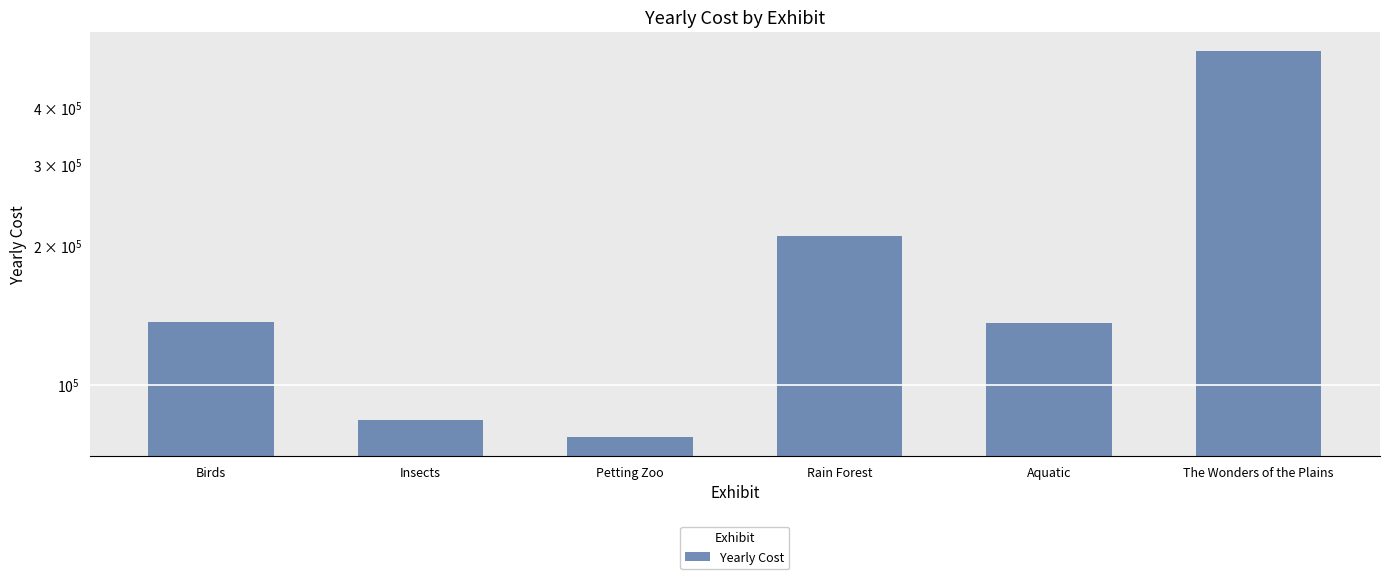

Reading right to left, transcribe all the data shown in this chart.

The Wonders of the Plains=530000	Aquatic=136000	Rain Forest=210000	Petting Zoo=77000	Insects=84000	Birds=137000